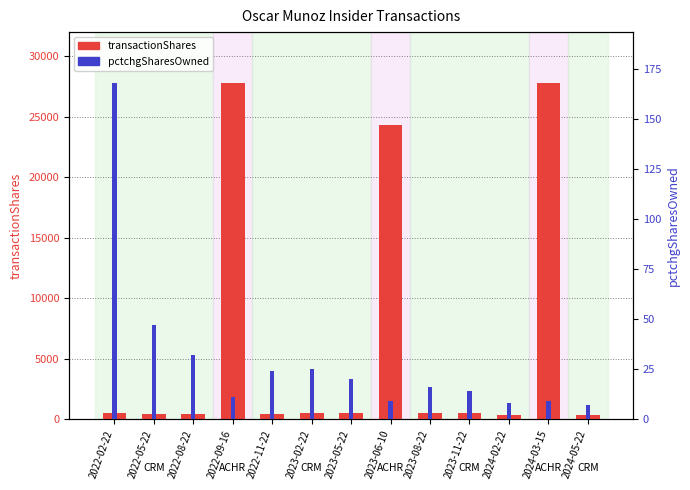

Reading right to left, transcribe all the data shown in this chart.

transactionShares: 330	27824	331	535	535	24331	535	536	425	27824	425	425	563
pctchgSharesOwned: 7	9	8	14	16	9	20	25	24	11	32	47	168